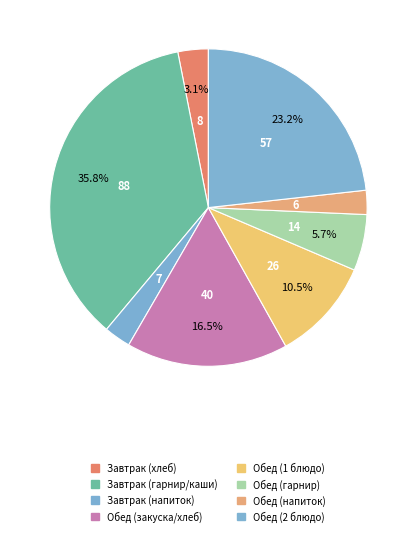

Count the number of slices in the pie.

8